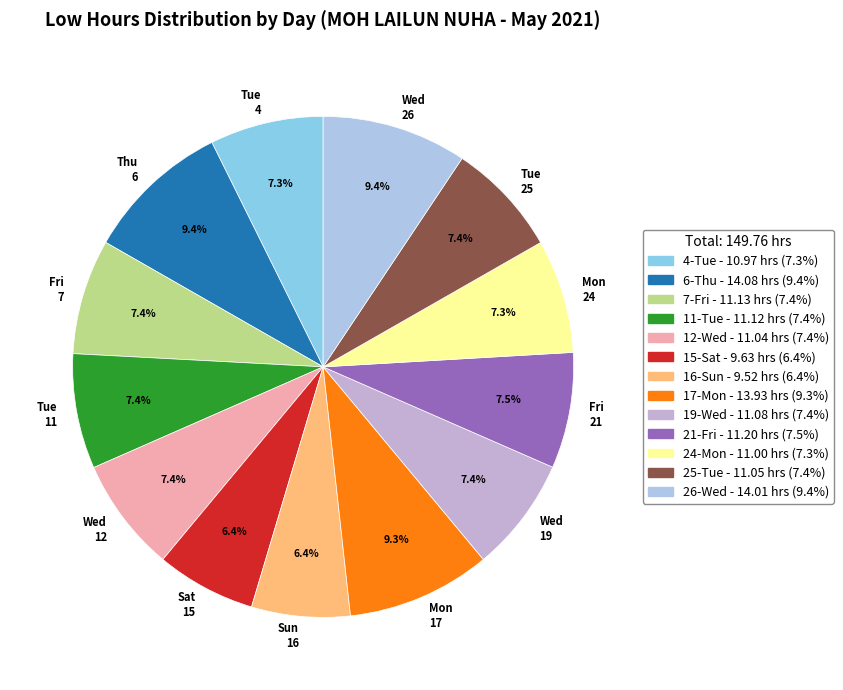

What percentage do Tue 25 and Tue 11 together represent?

14.8%